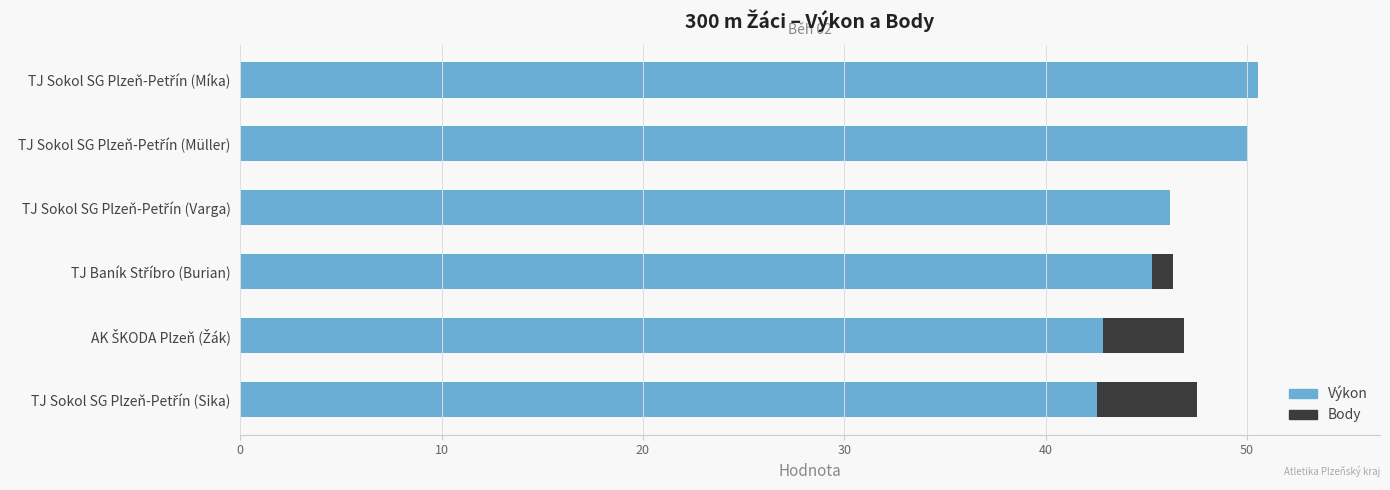

What is the highest value of the Výkon series?

50.5